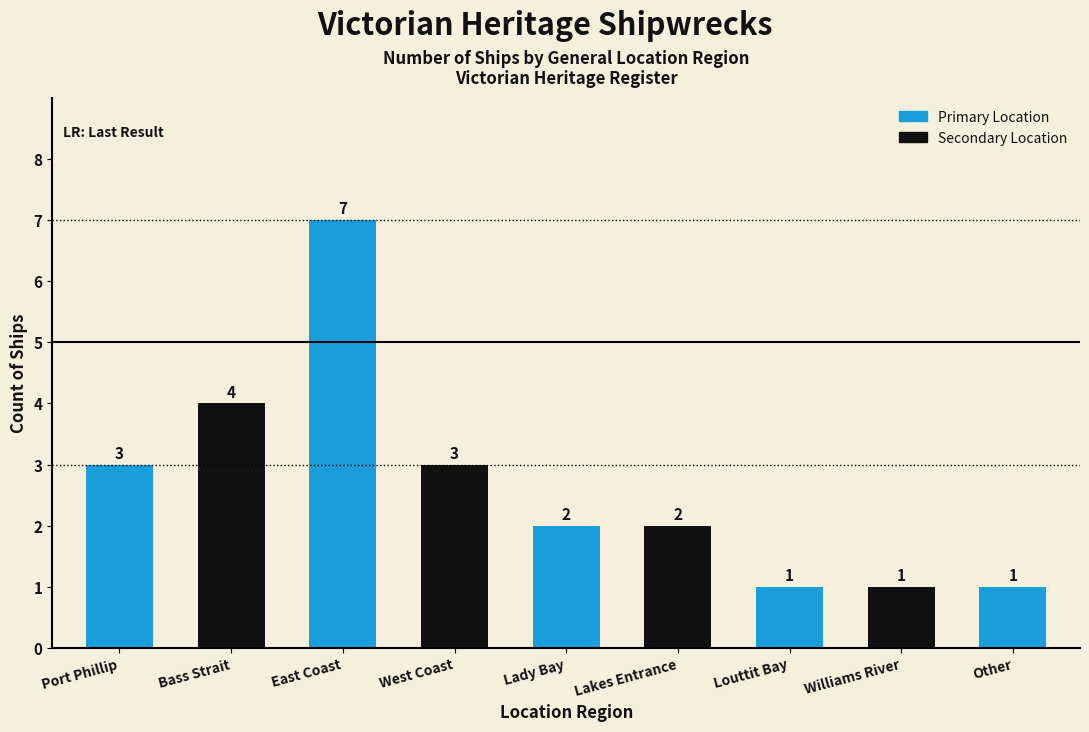

Approximately how many times larger is the value at Other compared to Lakes Entrance?

0.5